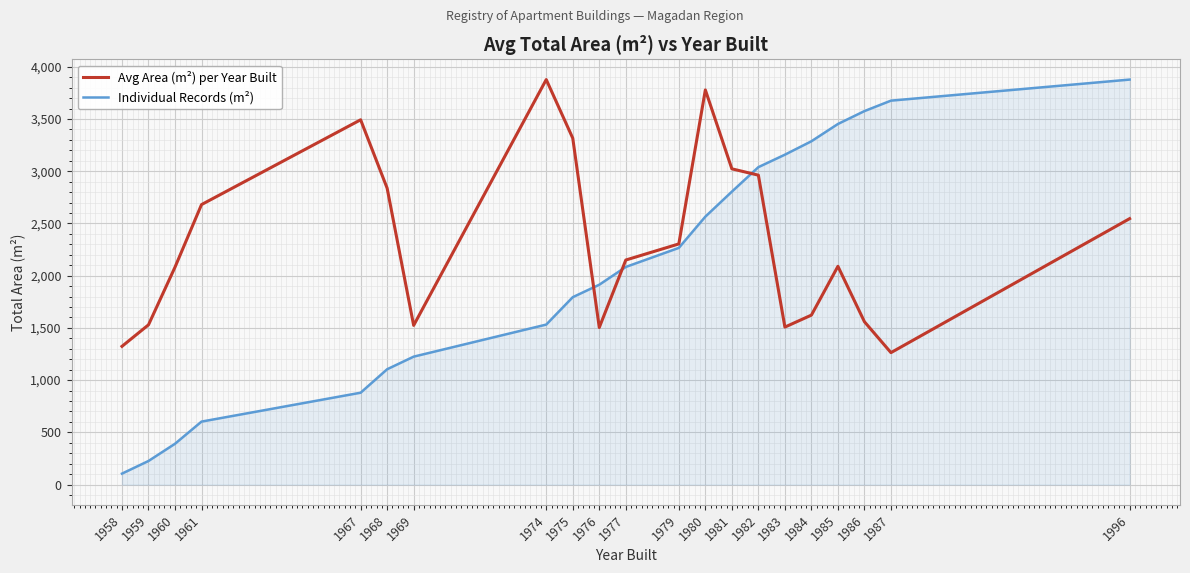

What is the difference between the Avg Area (m²) per Year Built values at 1960 and 1981?

941.6